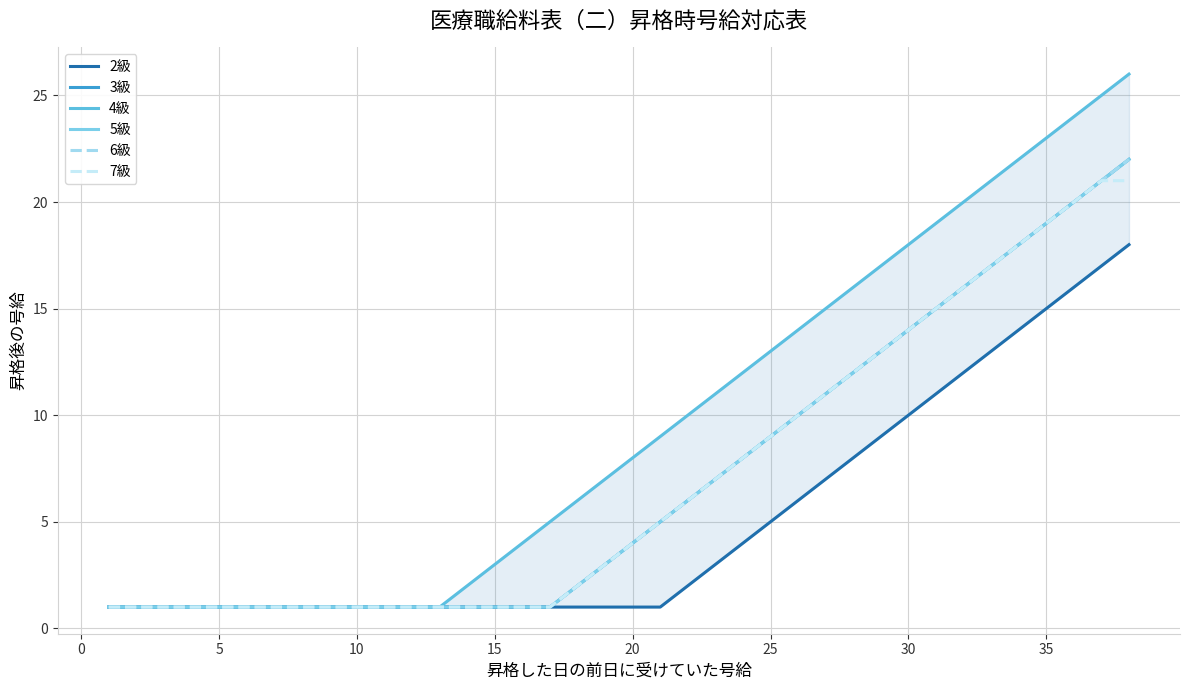

What is the greatest value displayed?

26